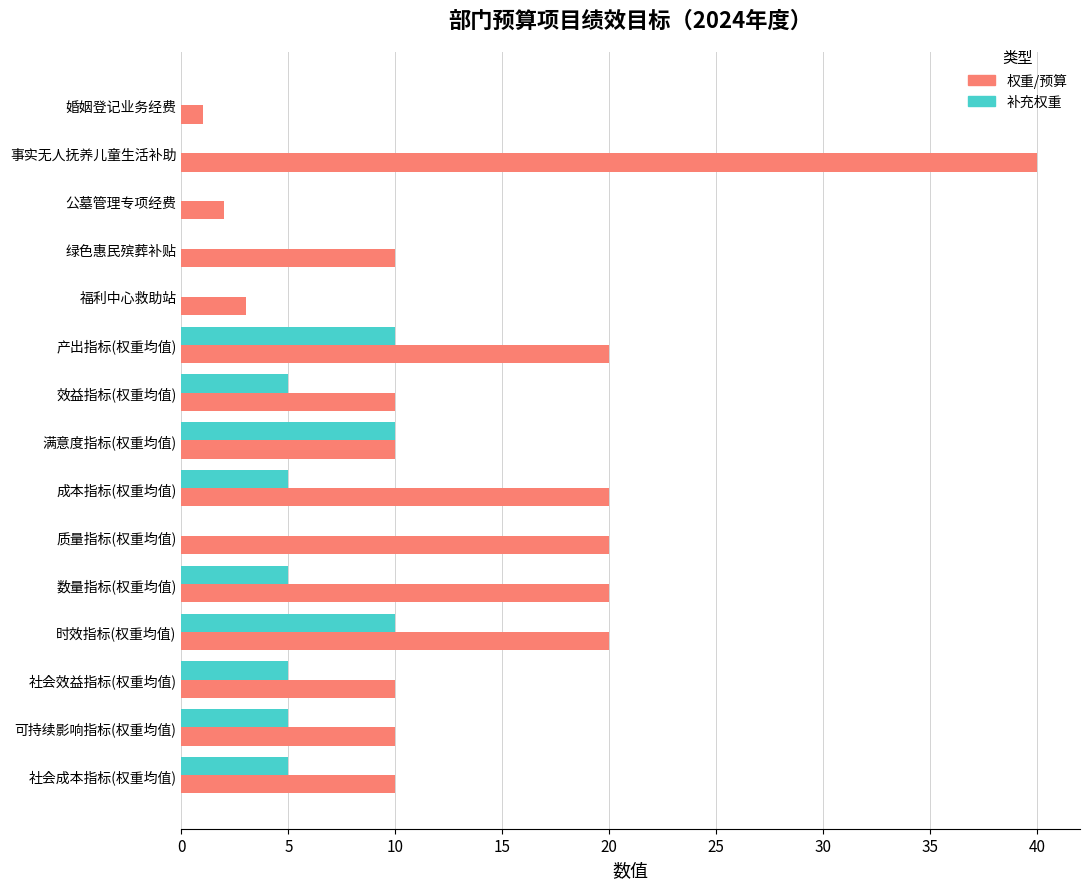

The value of 权重/预算 at 时效指标(权重均值) is 32. True or false?

False